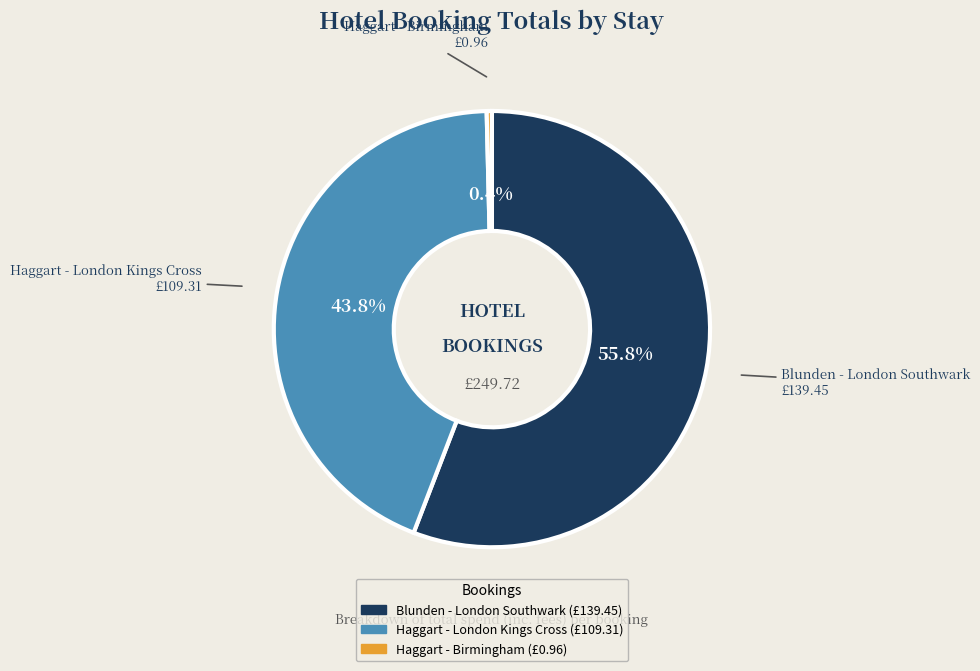

How many segments does this pie chart have?

3